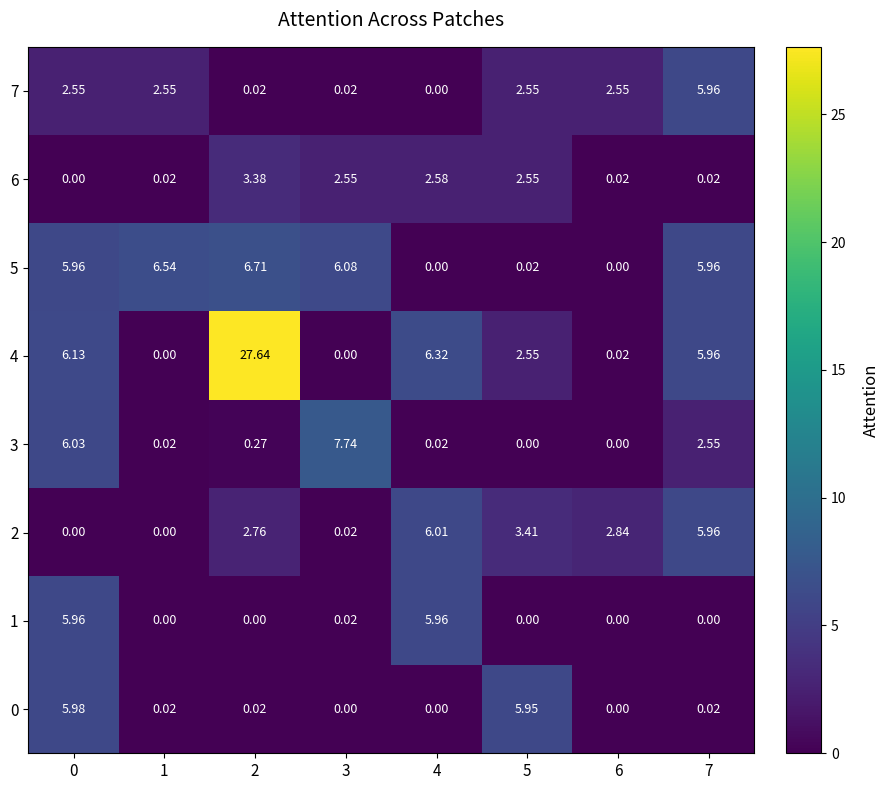

How many series are shown in this chart?

8